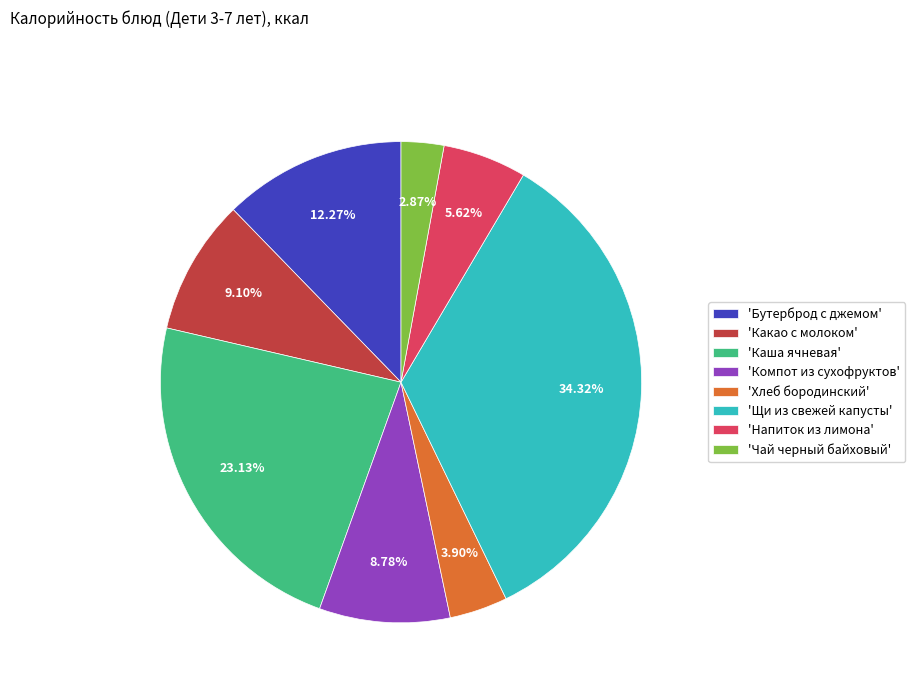

Does any single category account for the majority?

No